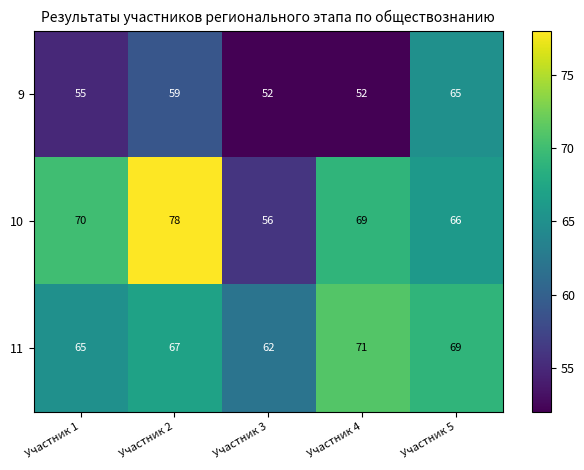

What is the sum of the 10 values at Участник 3 and Участник 2?

134